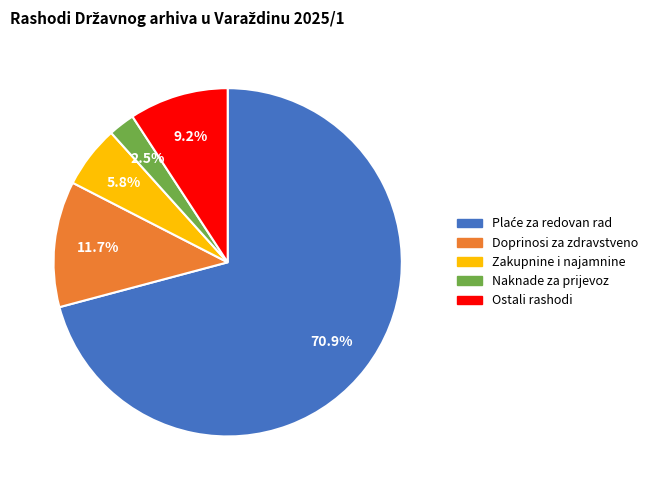

Count the number of slices in the pie.

5